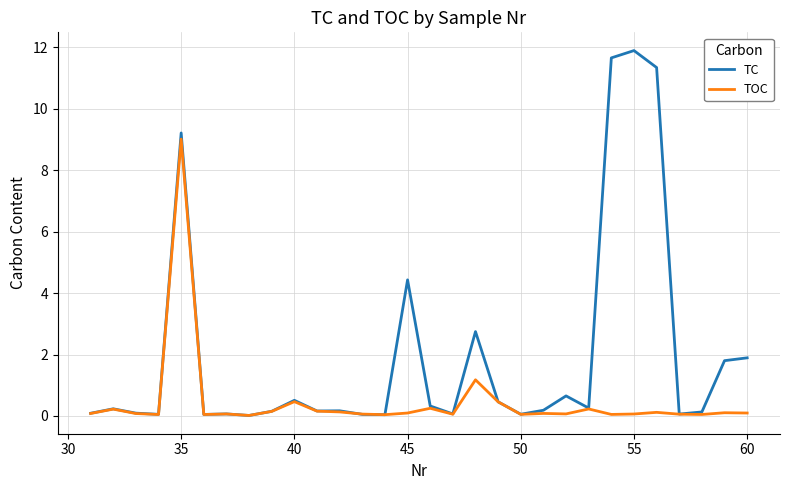

Which series has the largest range (max minus min)?

TC